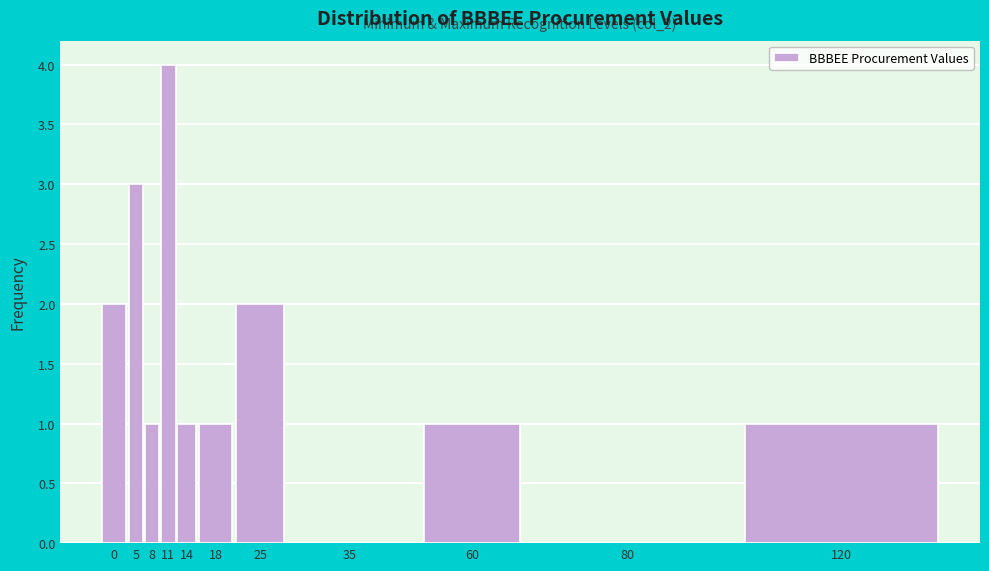

Reading right to left, transcribe all the data shown in this chart.

120=1	80=0	60=1	35=0	25=2	18=1	14=1	11=4	8=1	5=3	0=2